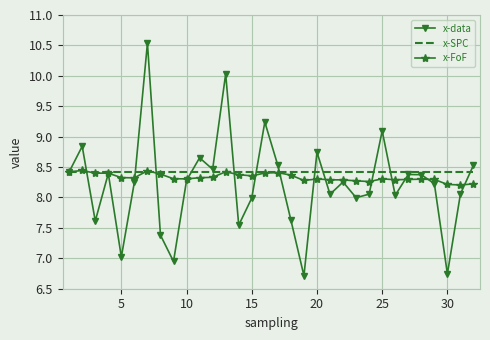

What is the difference between the maximum and minimum values in the x-data series?

3.8